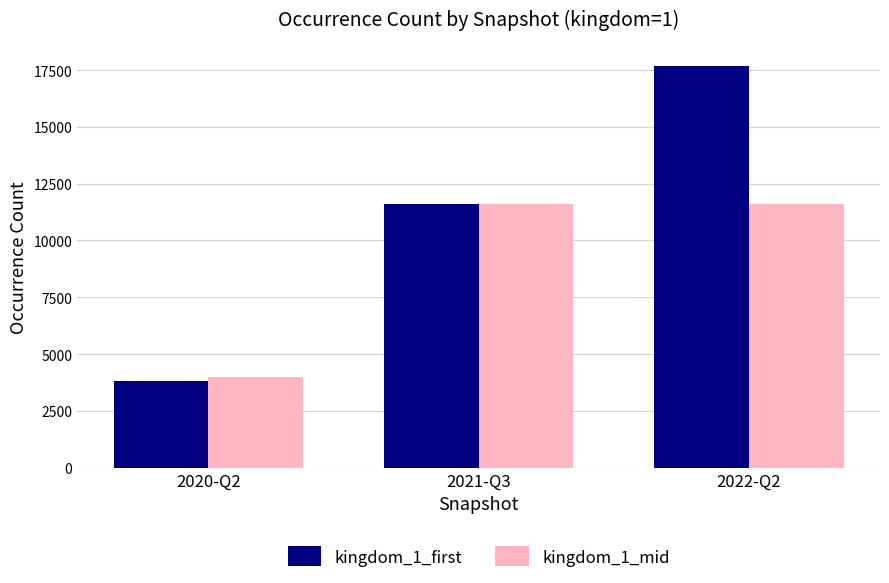

What is the difference between the maximum and minimum values in the kingdom_1_mid series?

7618